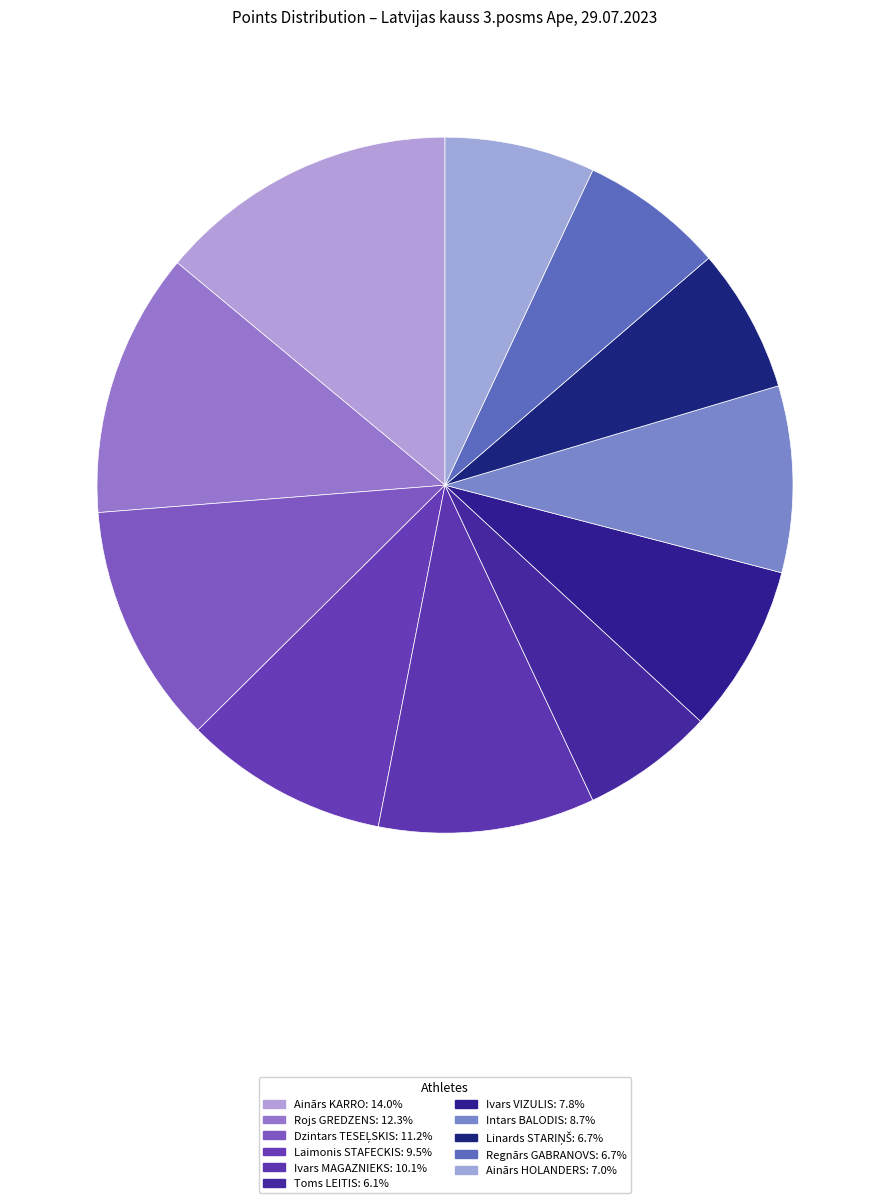

How many segments does this pie chart have?

11